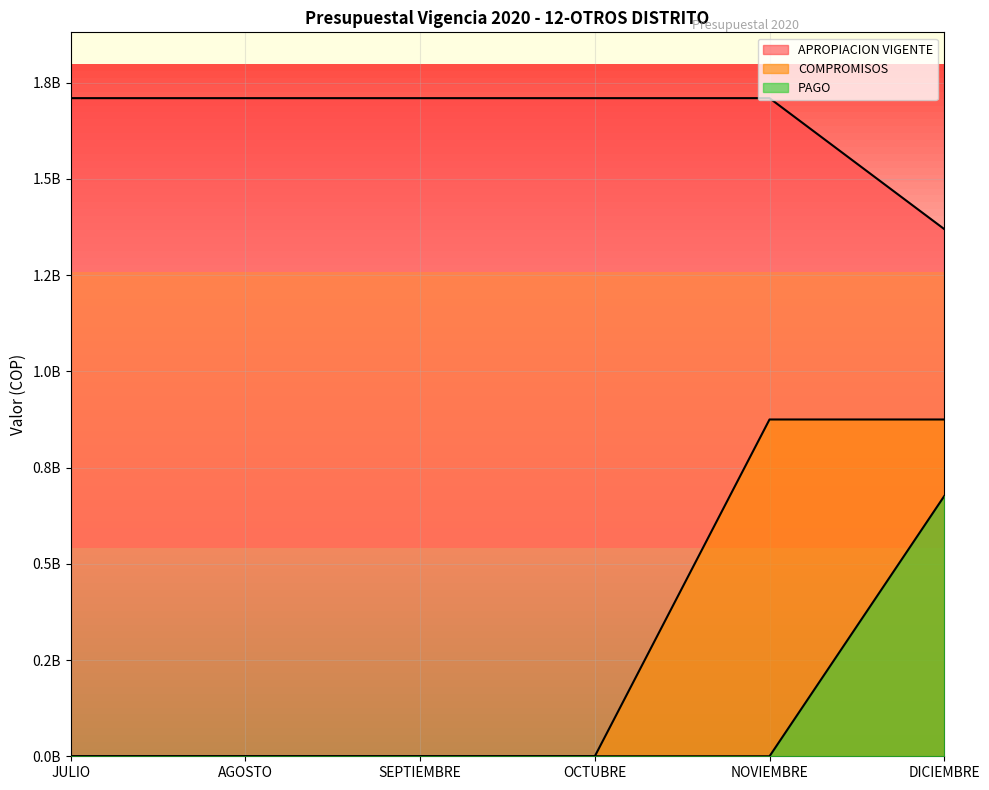

At how many categories does at least one series exceed 112031679?

6